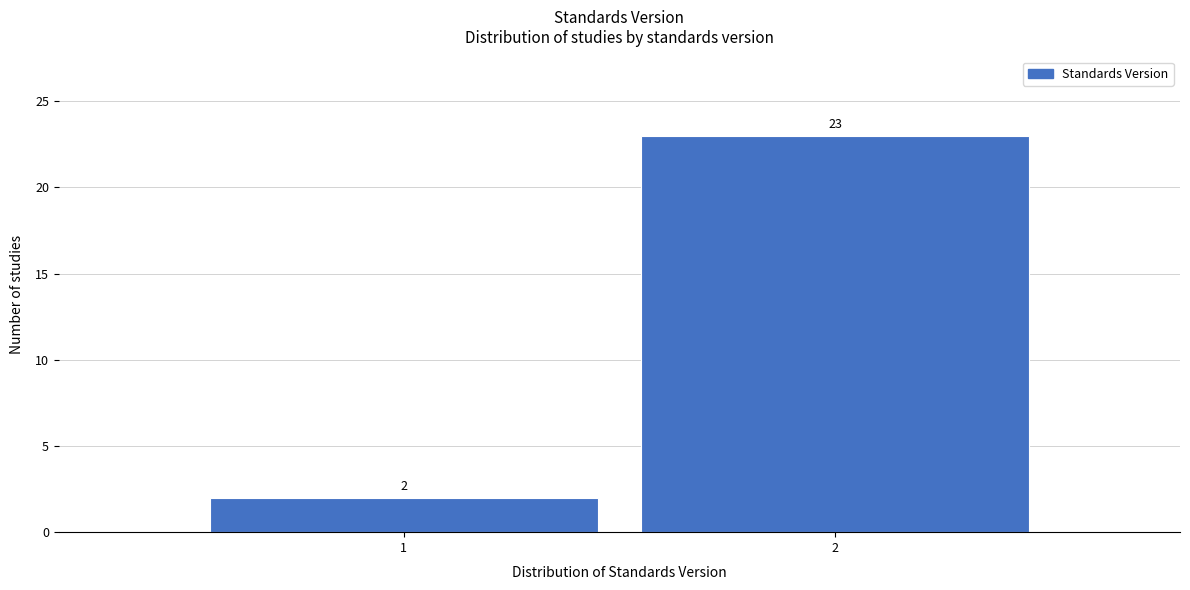

Reading left to right, list all the values displayed in this chart.

2	23